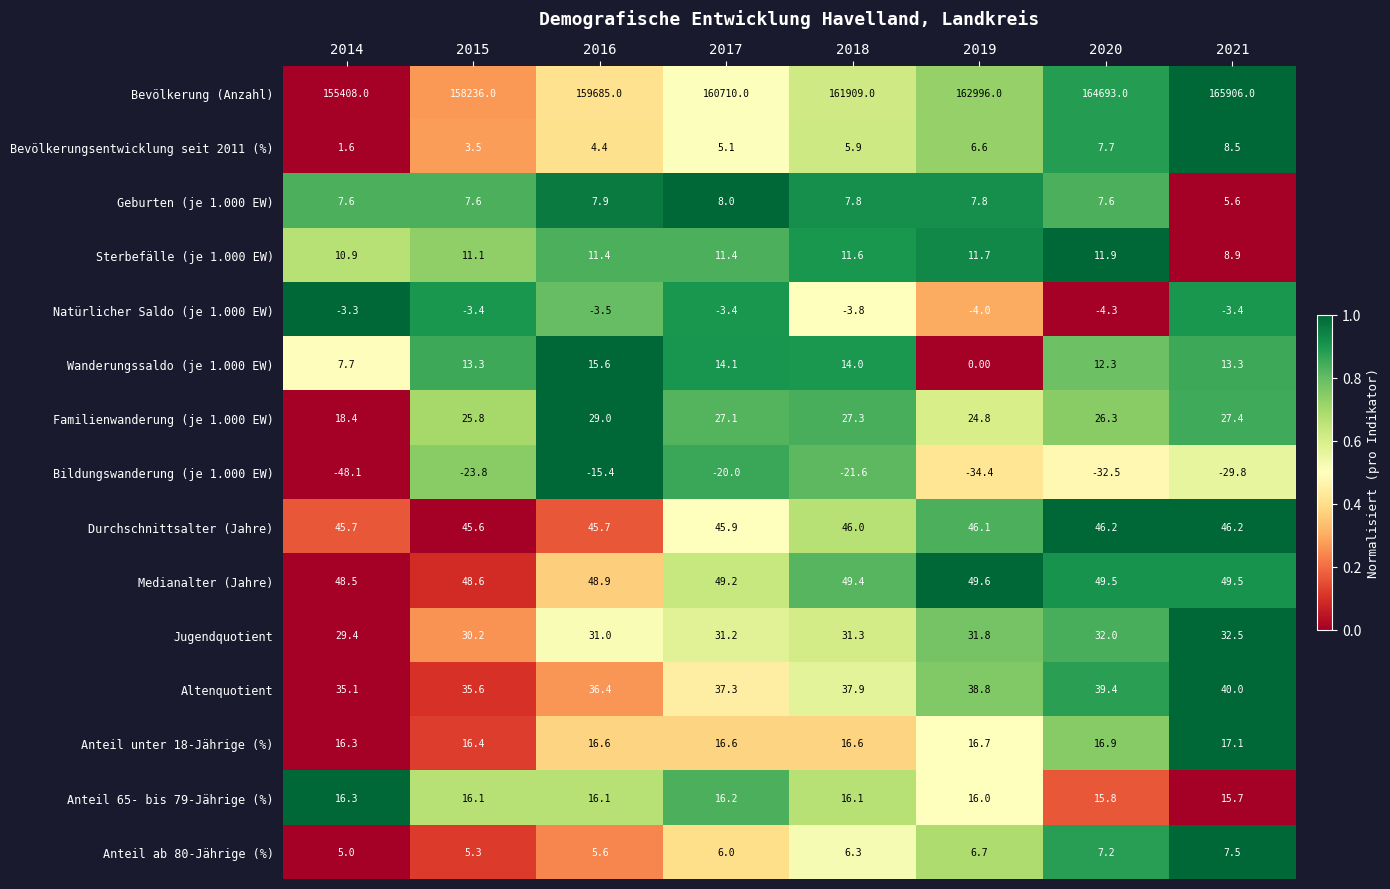

What is the average value of the Natürlicher Saldo (je 1.000 EW) series?

-3.6